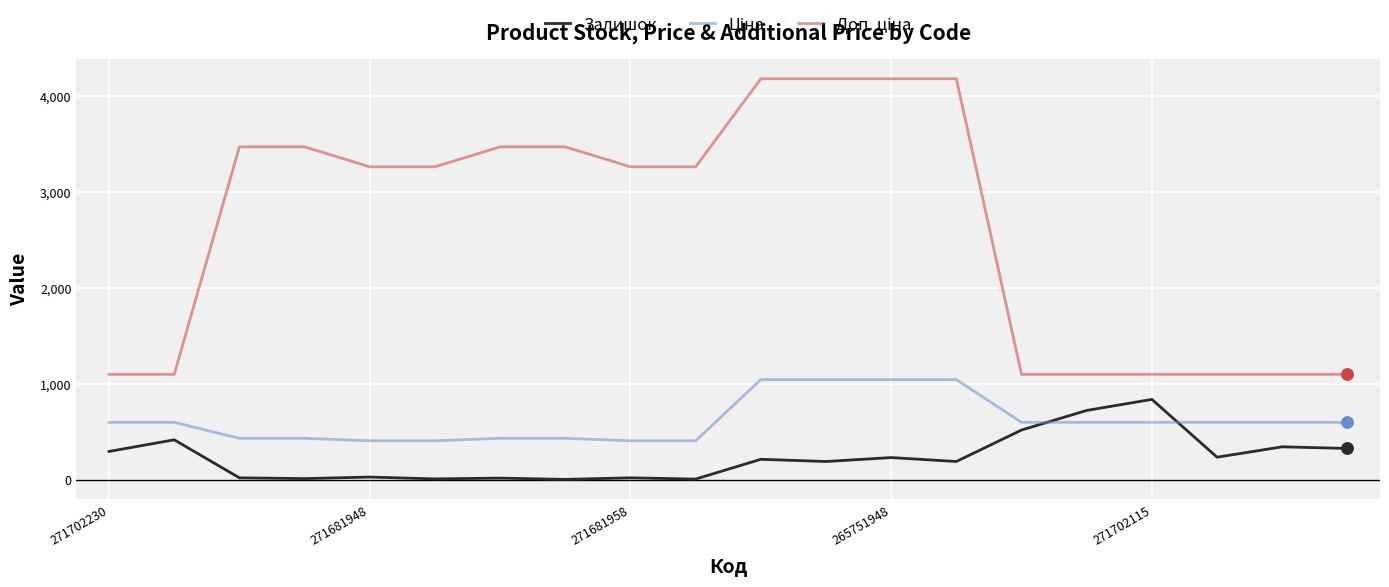

What is the maximum value shown in the chart?

4179.3